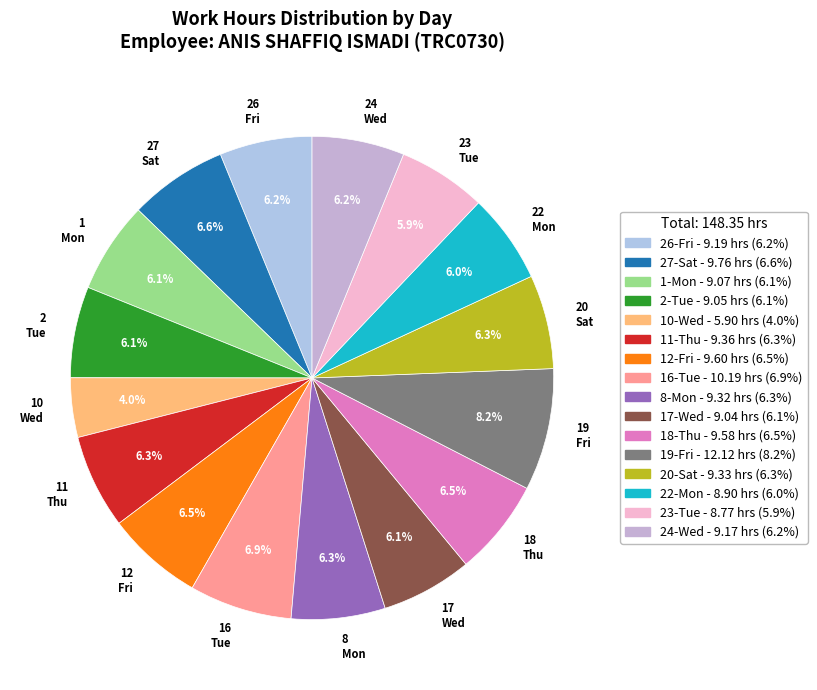

Which category has the biggest portion of the pie?

19-Fri